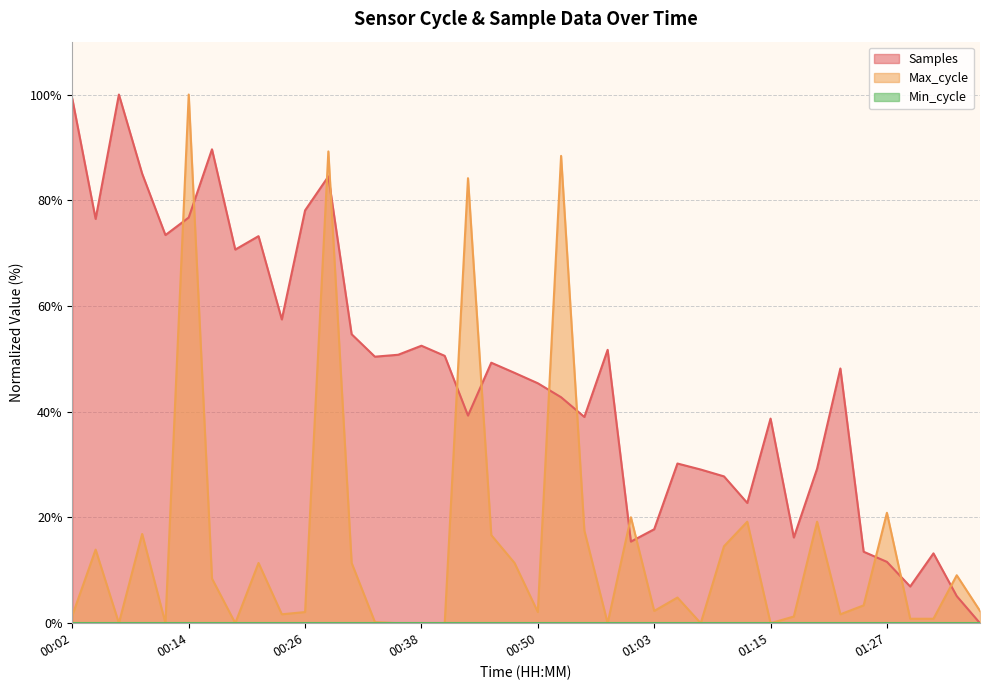

Rank the series at 01:00 from highest to lowest value.

Max_cycle, Samples